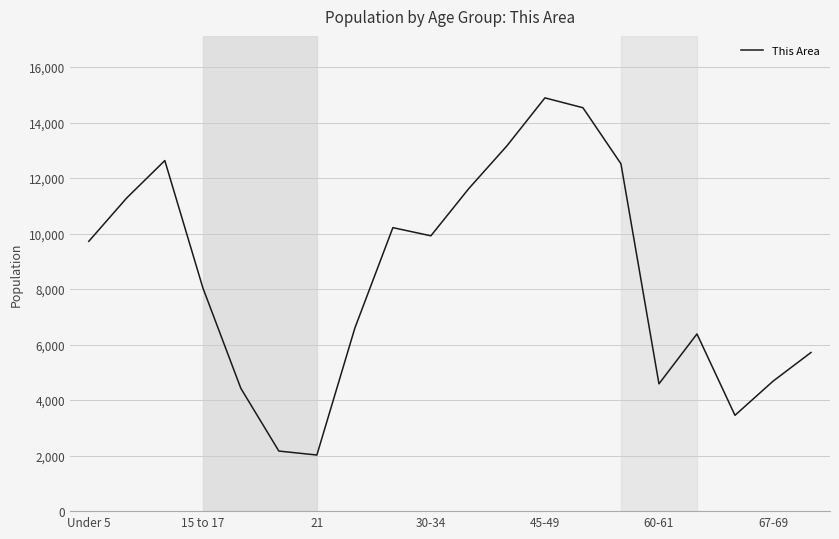

What is the difference between the maximum and minimum values?

12869